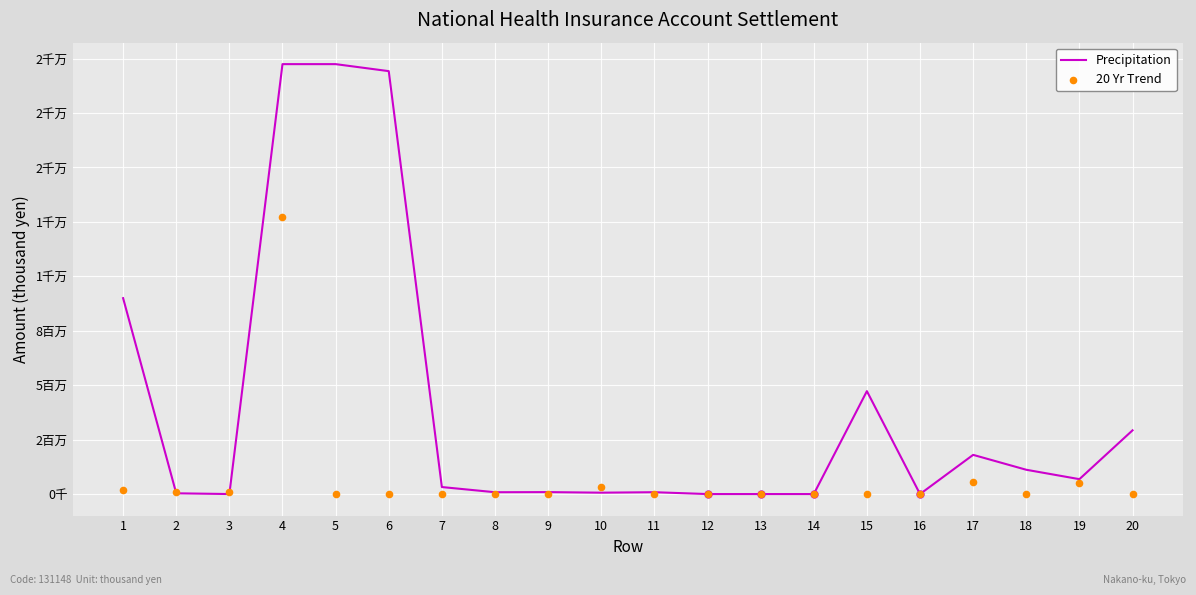

At how many categories does at least one series exceed 15527459?

3